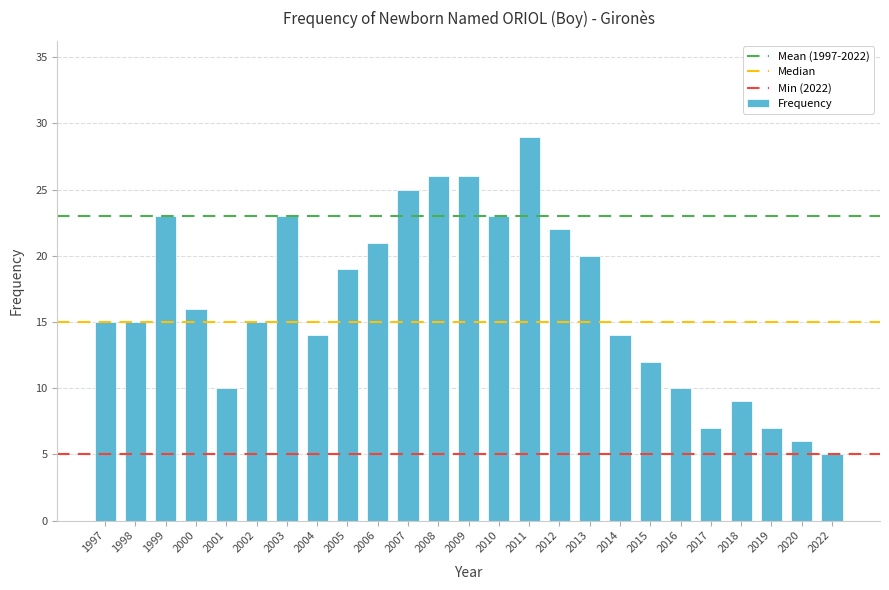

What is the ratio of the value at 2020 to the value at 2003?

0.3